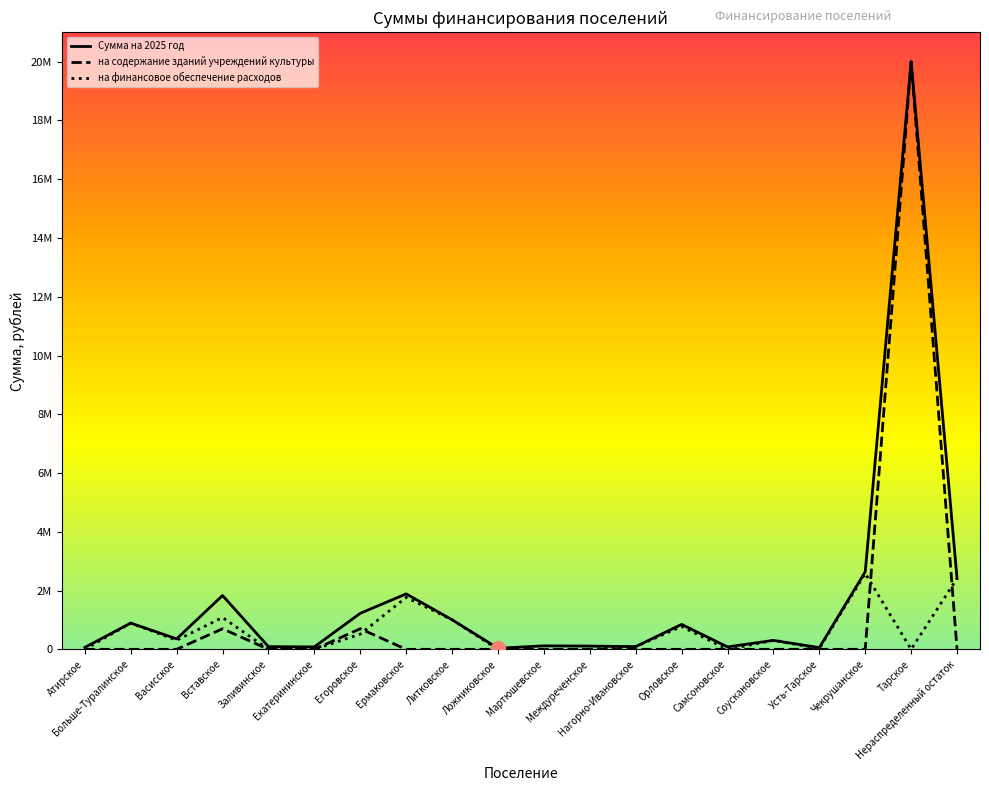

In на финансовое обеспечение расходов, how many points are lower than both neighbors (excluding endpoints)?

4